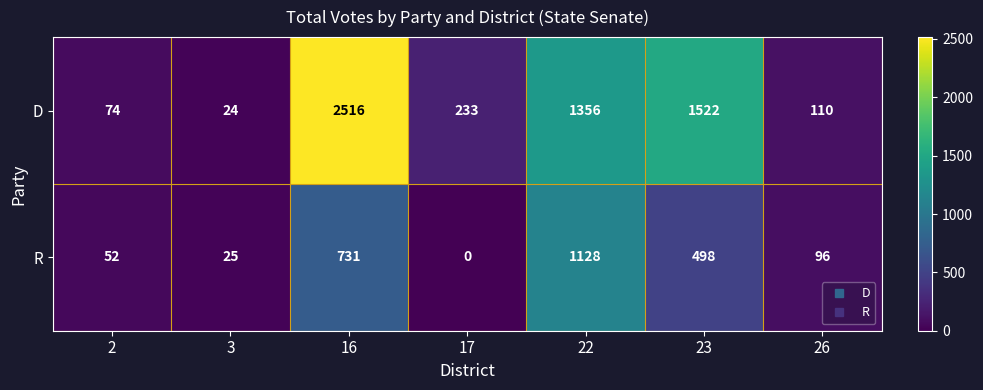

The R series shows 39 at 3. True or false?

False